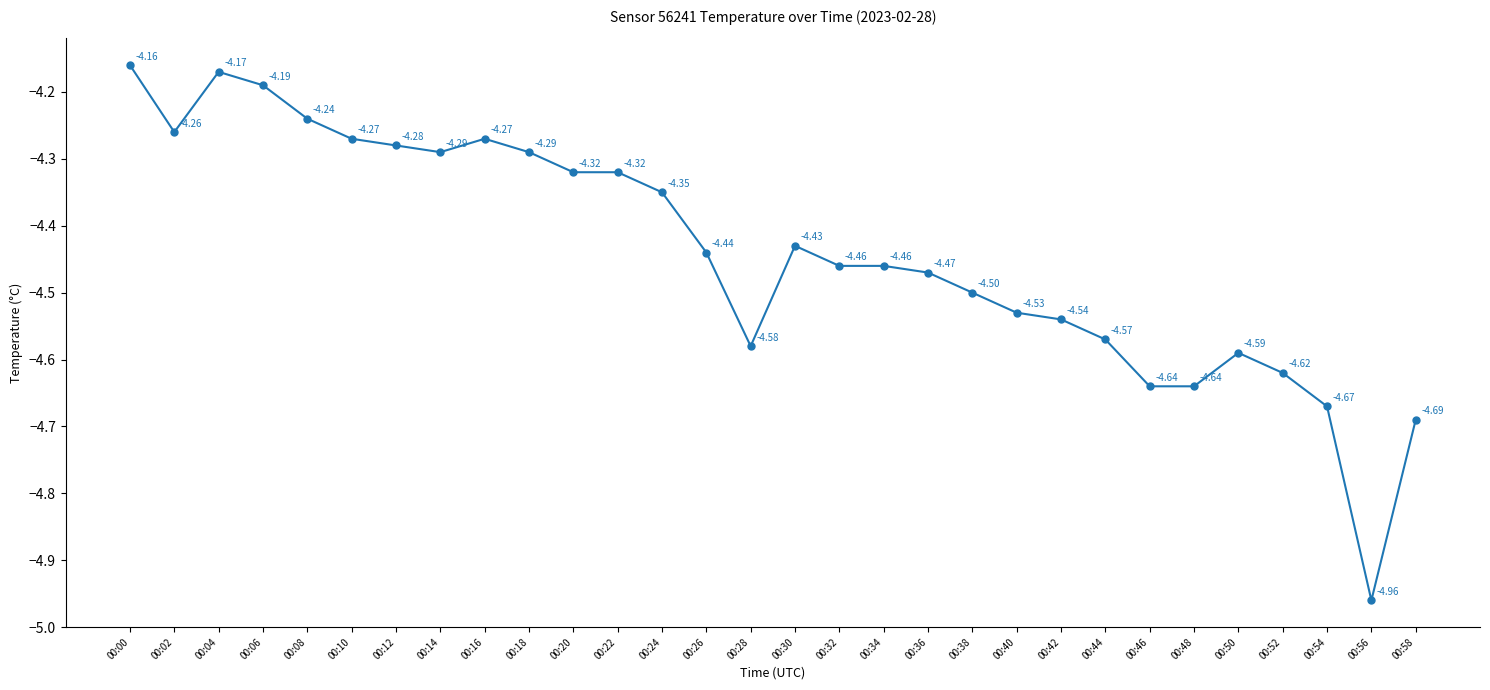

True or false: the data shows -1.3 at 00:40.

False